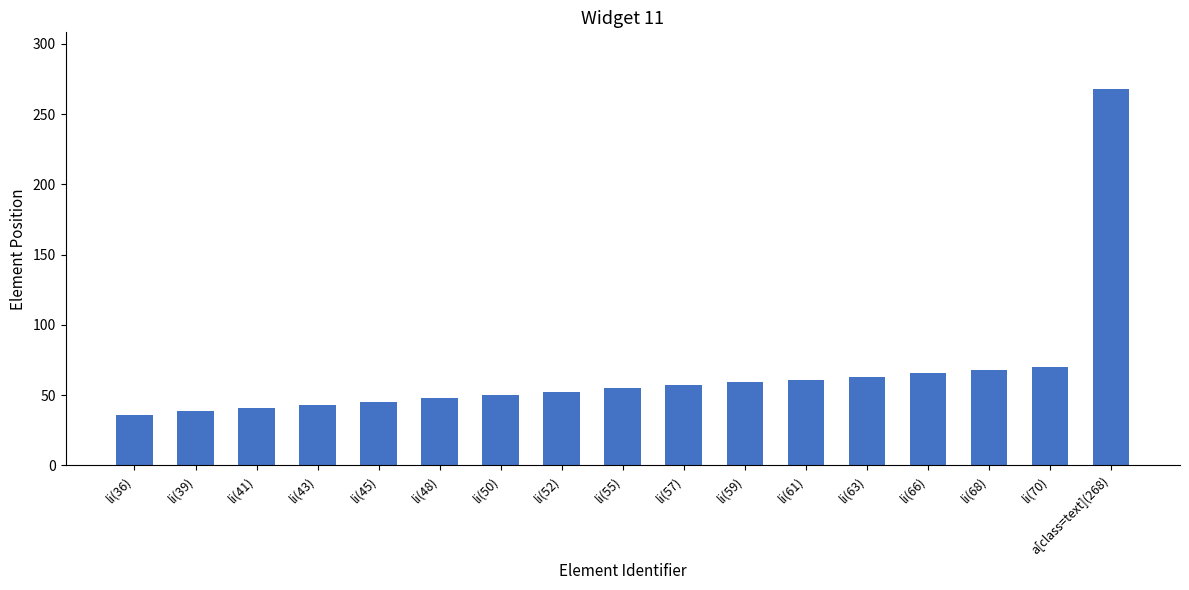

What is the difference between the second highest and second lowest values?

31